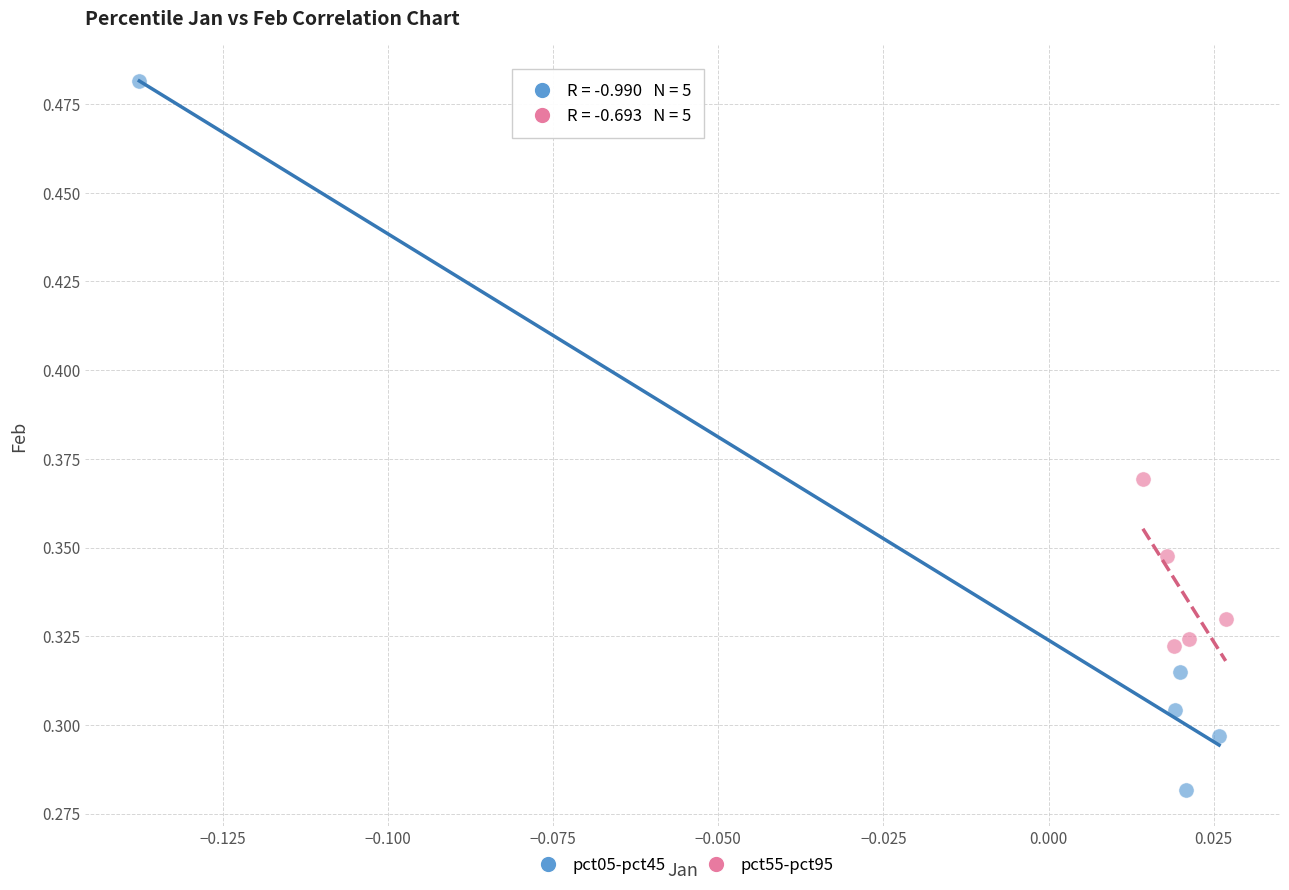

Which series reaches the minimum Y coordinate?

pct05-pct45